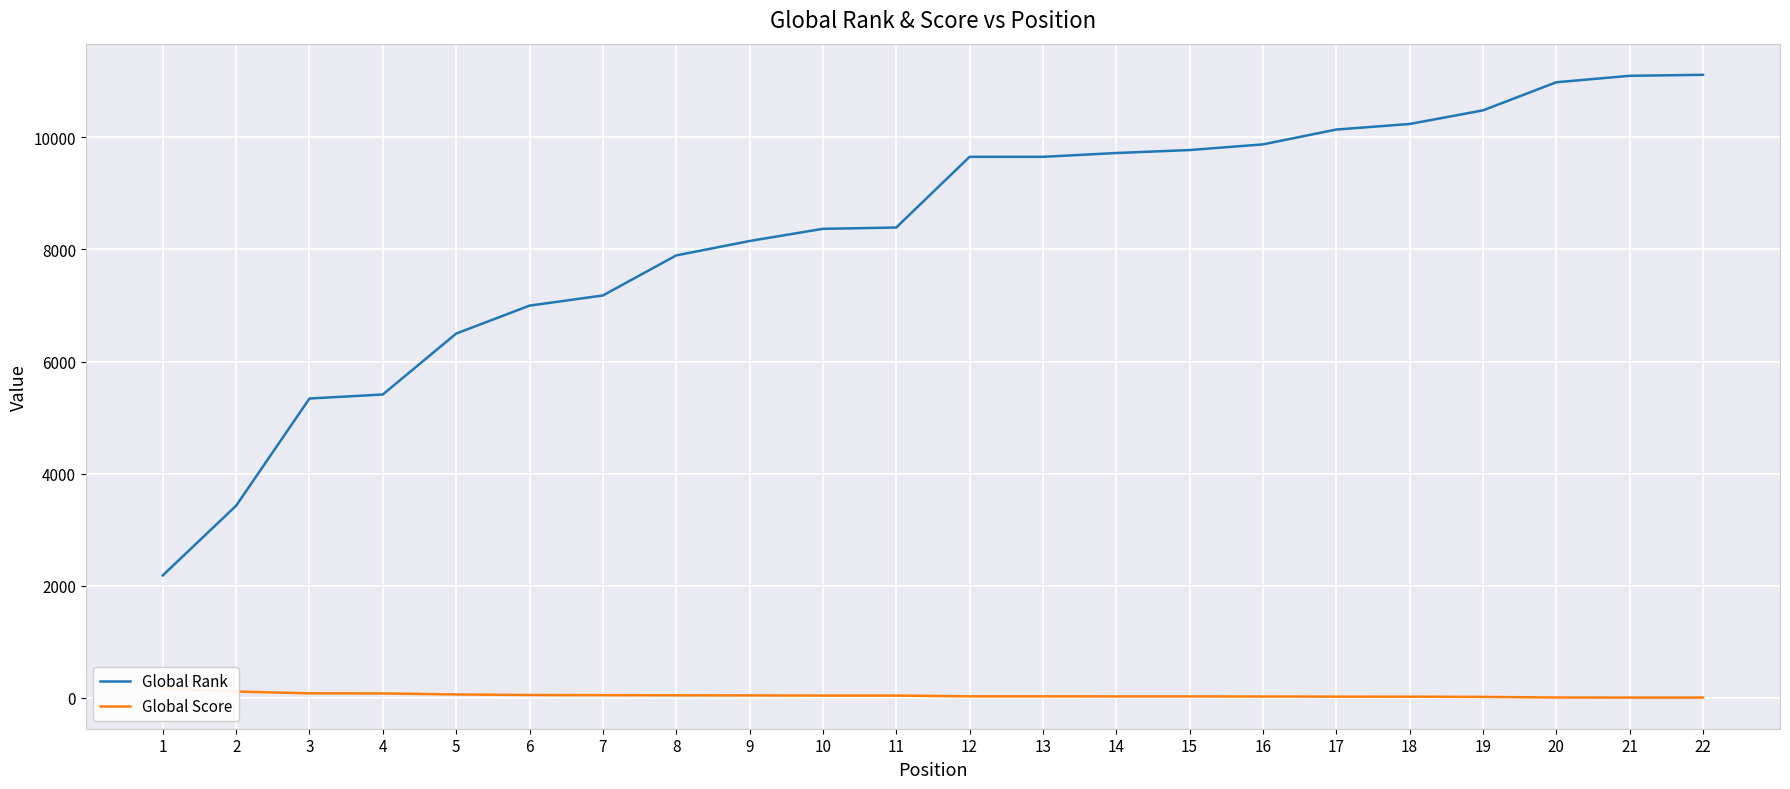

Which series has the largest total across all categories?

Global Rank